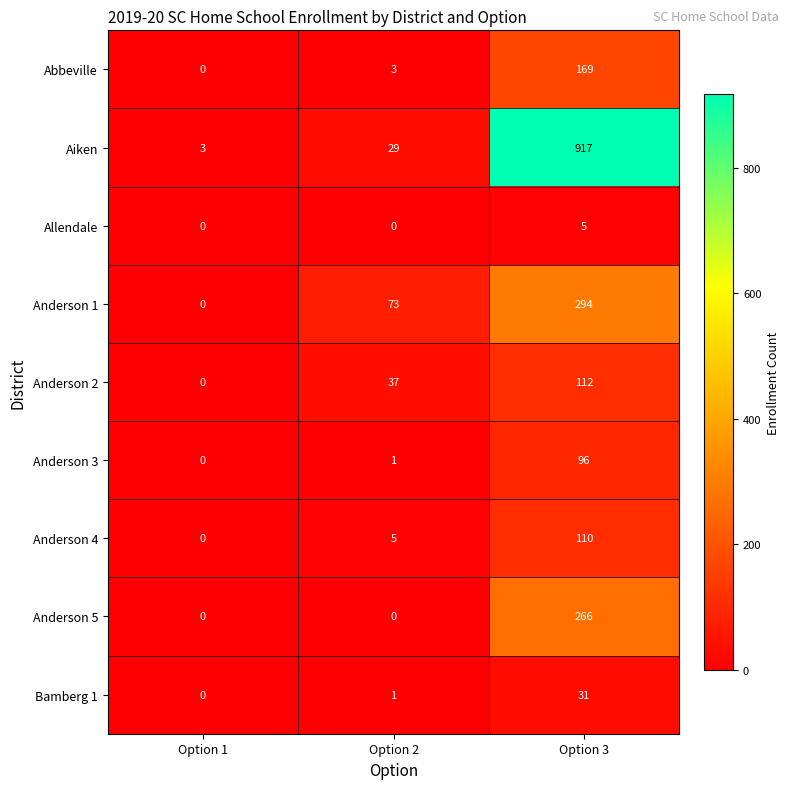

What is the total value across all series at Option 1?

3